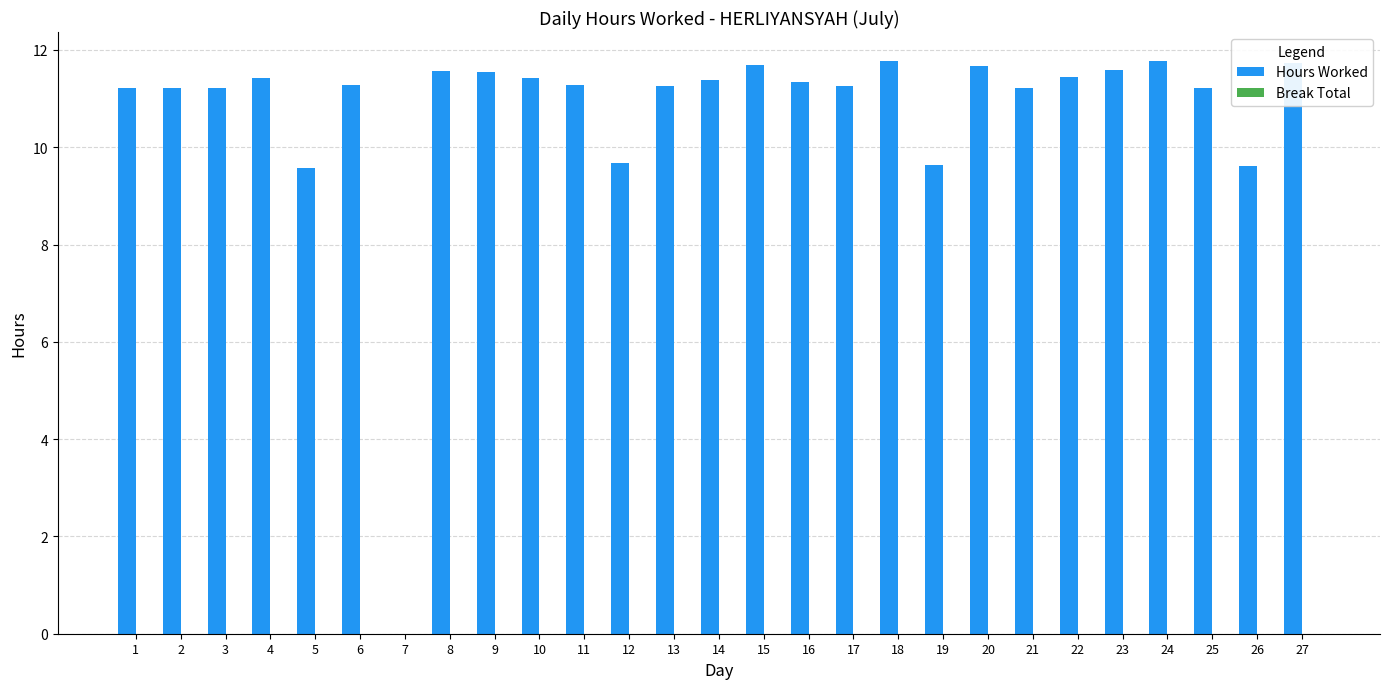

Read the value at 1.

11.2